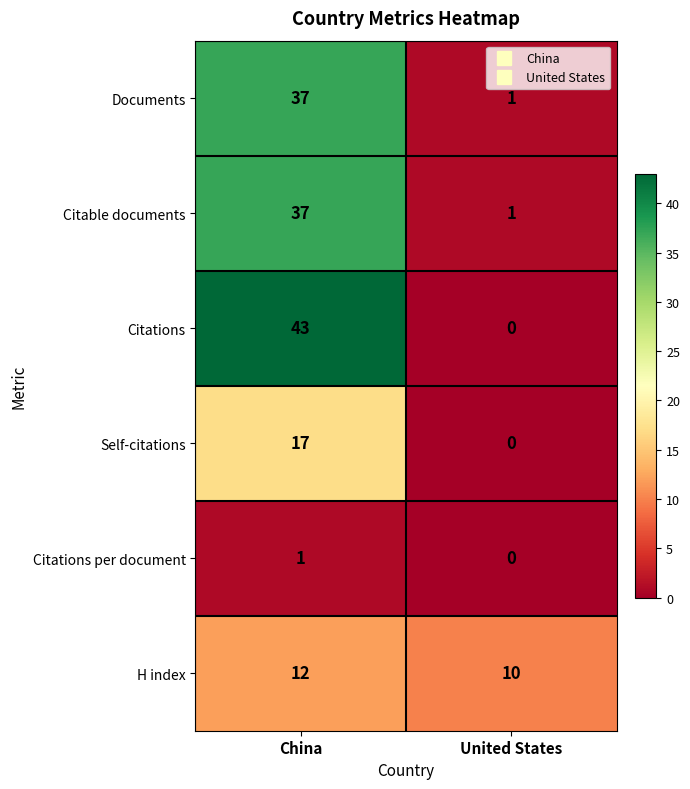

How many data points in Citable documents are less than 37?

1